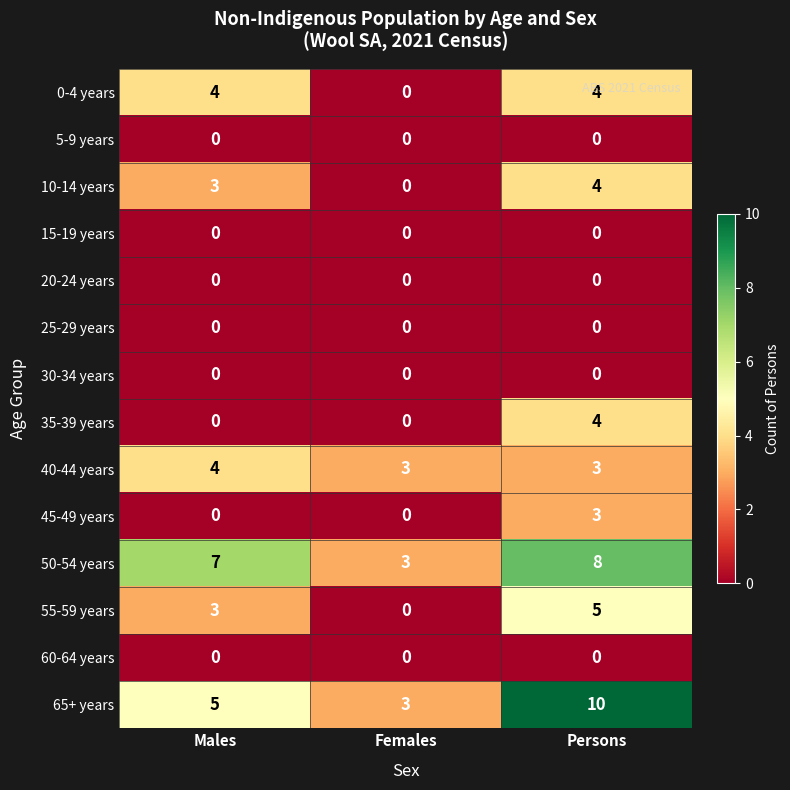

Which label corresponds to the largest value in the chart?

Persons